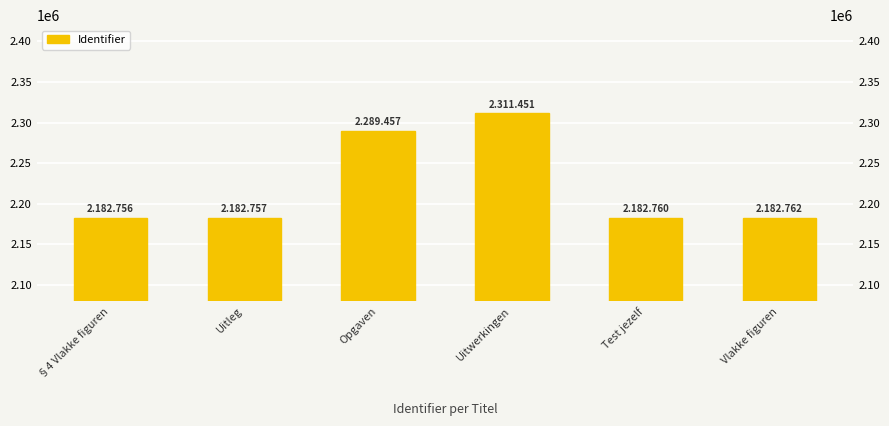

Reading left to right, extract all data points from this chart.

§4 Vlakke figuren=2182756	Uitleg=2182757	Opgaven=2289457	Uitwerkingen=2311451	Test jezelf=2182760	Vlakke figuren=2182762